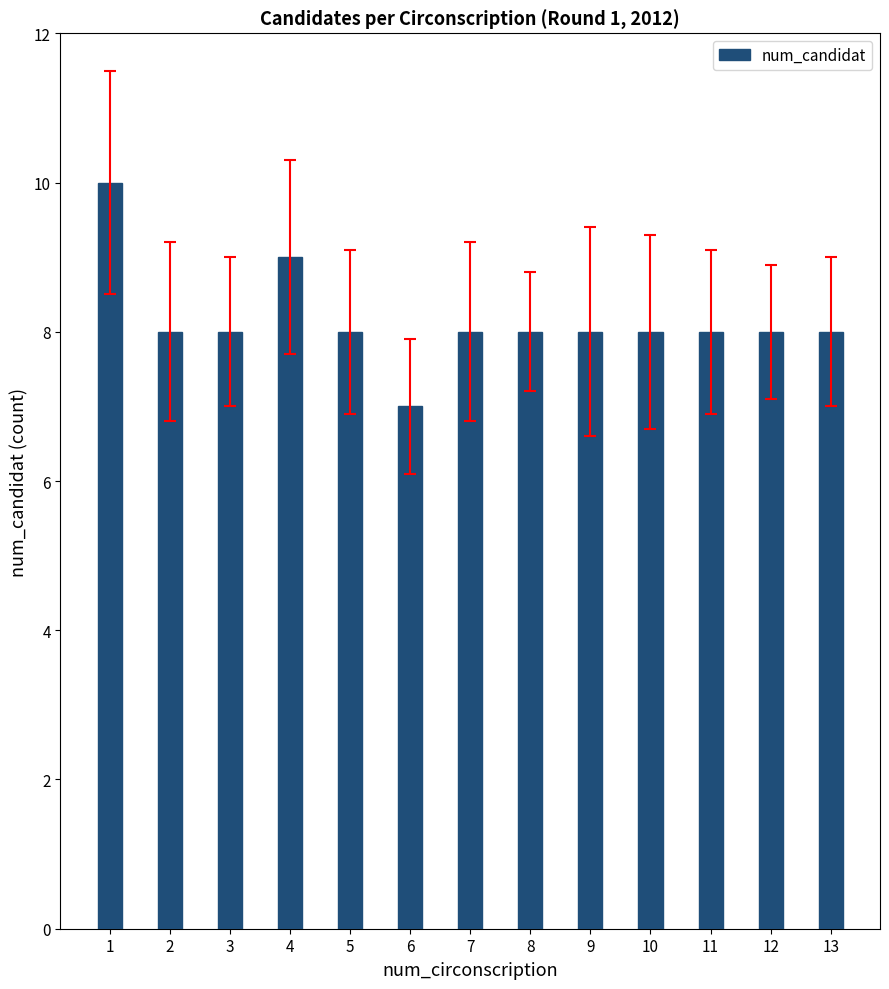

Reading right to left, extract all data points from this chart.

13=8	12=8	11=8	10=8	9=8	8=8	7=8	6=7	5=8	4=9	3=8	2=8	1=10